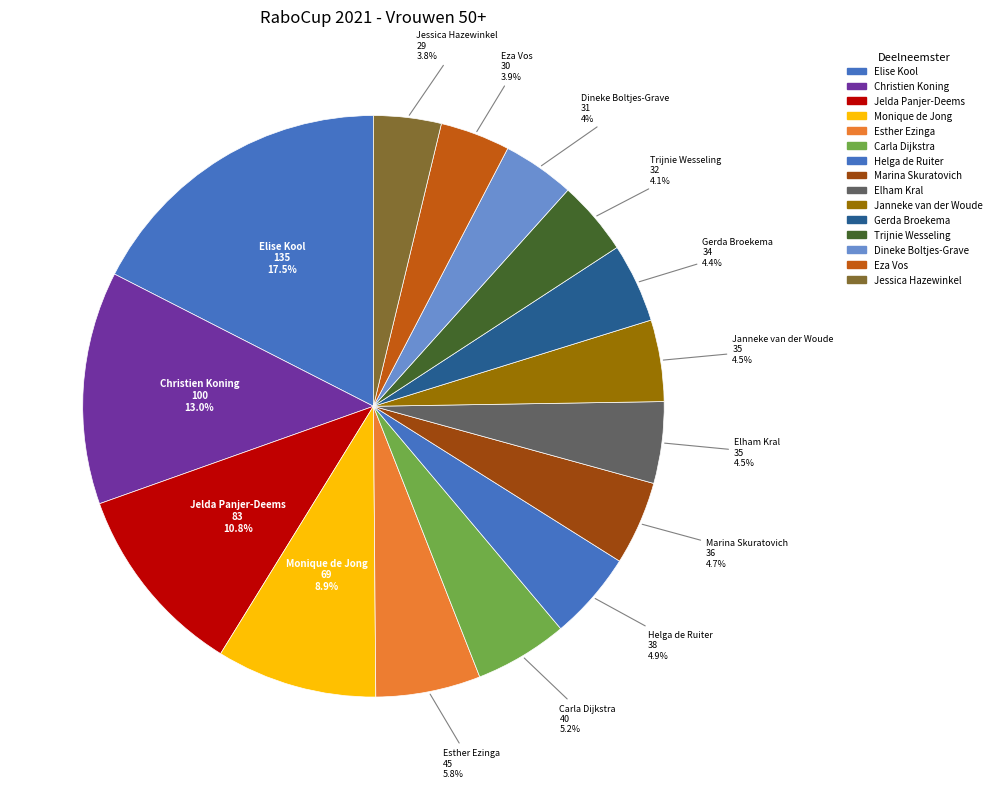

Rank the categories by value from highest to lowest.

Elise Kool, Christien Koning, Jelda Panjer-Deems, Monique de Jong, Esther Ezinga, Carla Dijkstra, Helga de Ruiter, Marina Skuratovich, Elham Kral, Janneke van der Woude, Gerda Broekema, Trijnie Wesseling, Dineke Boltjes-Grave, Eza Vos, Jessica Hazewinkel